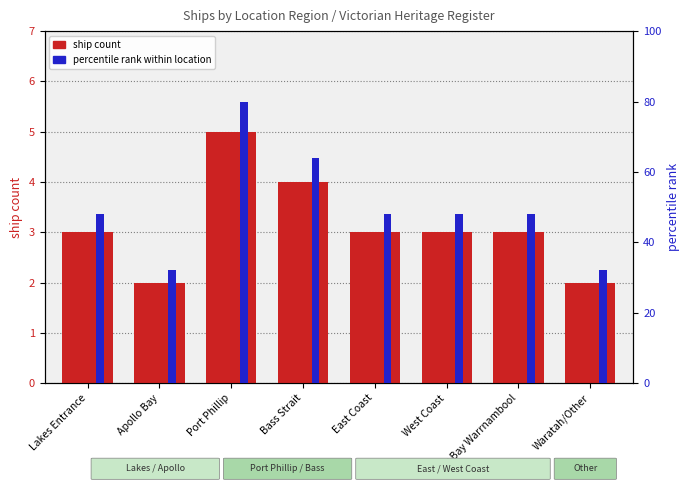

True or false: ship count has a value of 1 at Lady Bay Warrnambool.

False